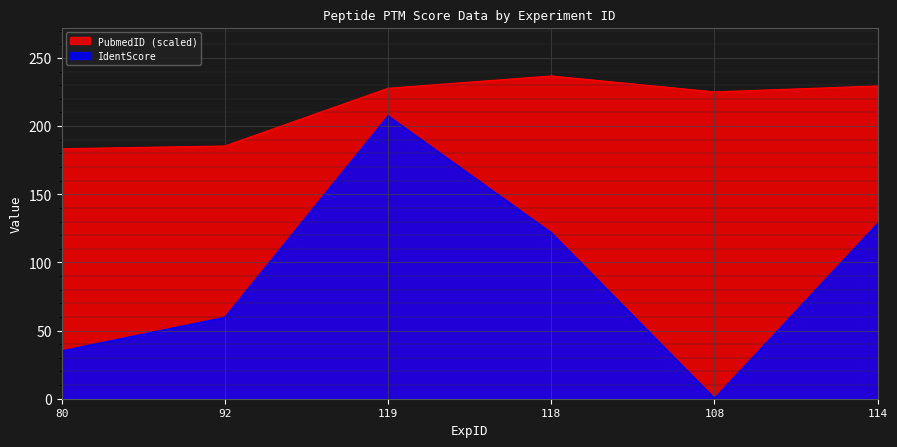

Which has a higher value, 80 or 118?

118